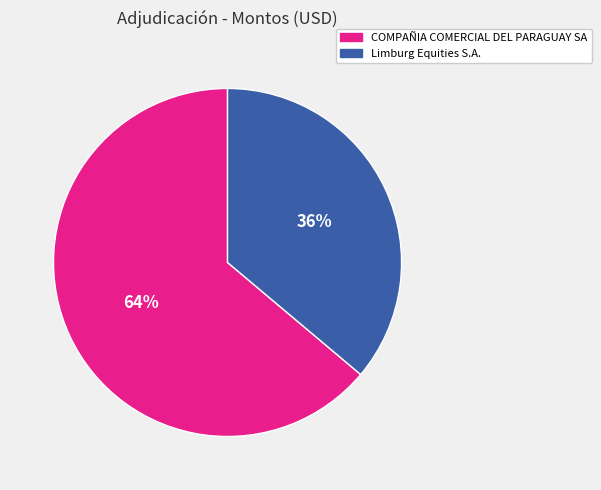

Is the sum of COMPAÑIA COMERCIAL DEL PARAGUAY SA and Limburg Equities S.A. greater than half?

Yes